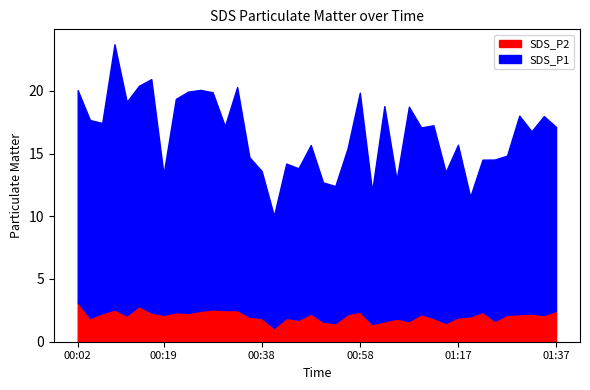

At 01:37, list the series in order from smallest to largest.

SDS_P2, SDS_P1